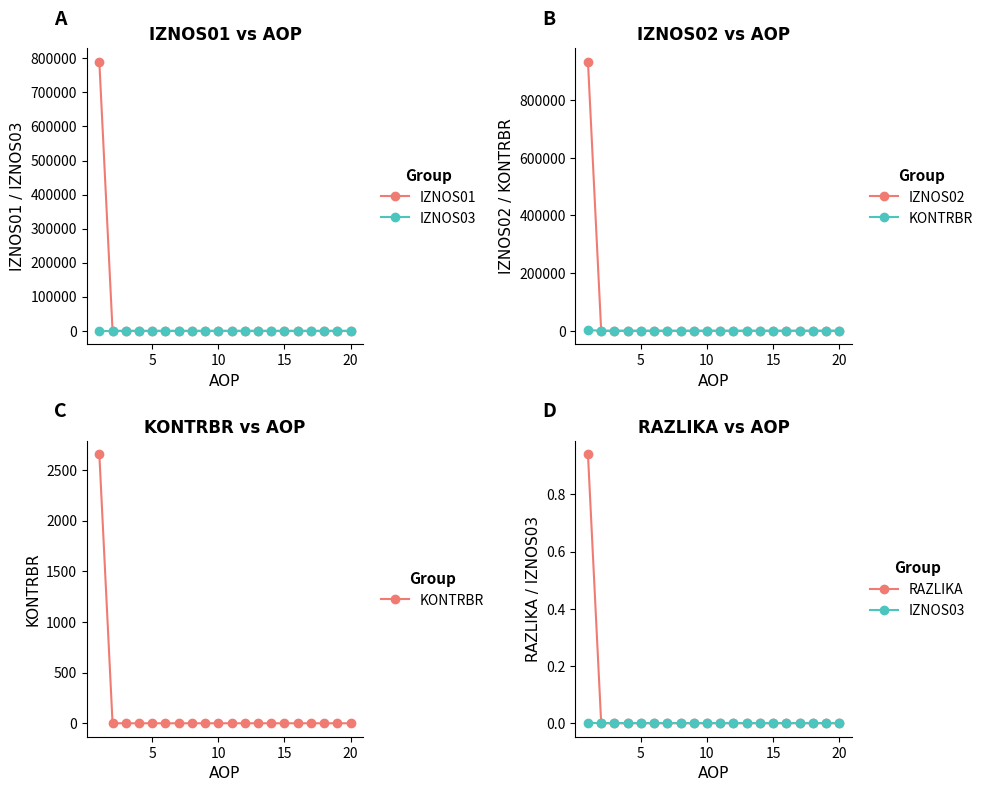

True or false: IZNOS03 has a value of 0.0 at 16.

True